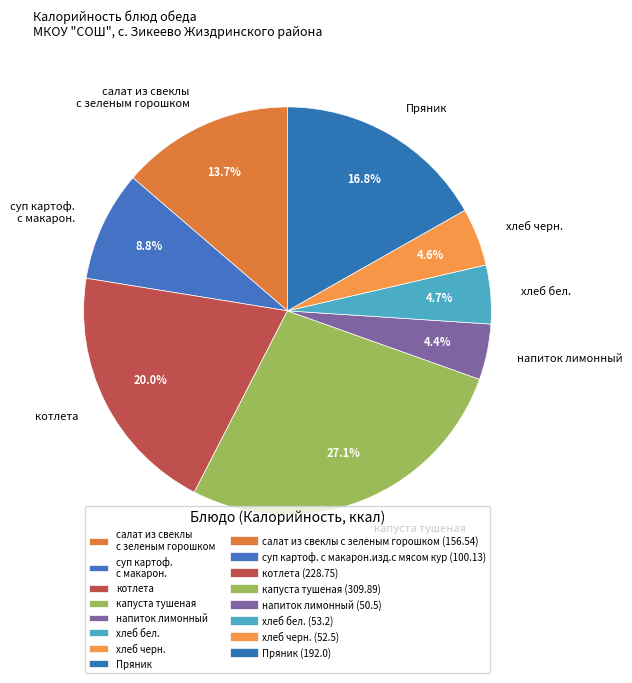

Count the number of slices in the pie.

8